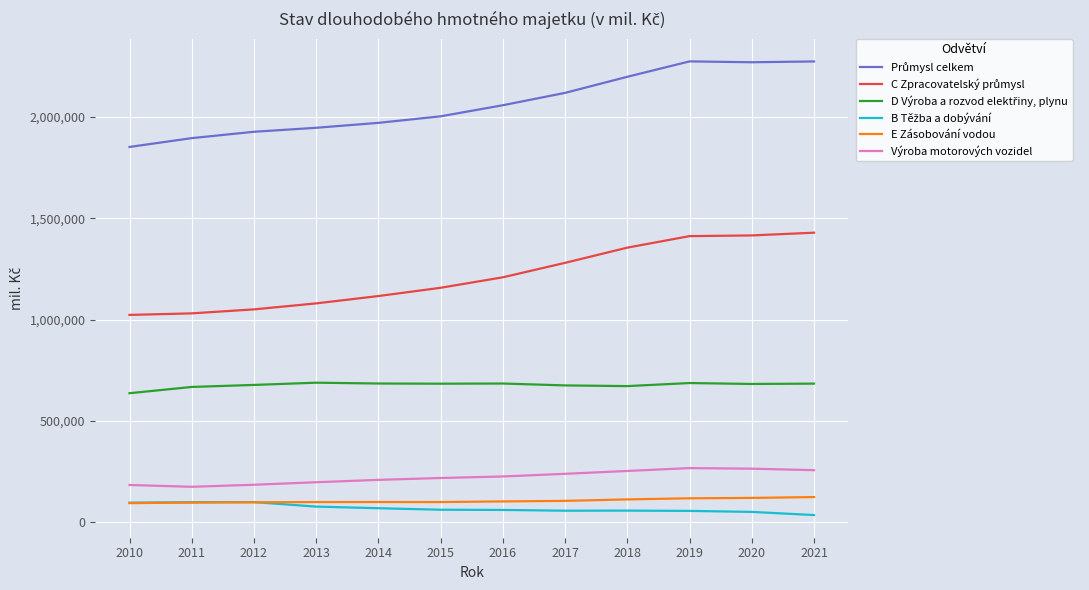

What is the spread (max minus min) of values at 2017?

2060621